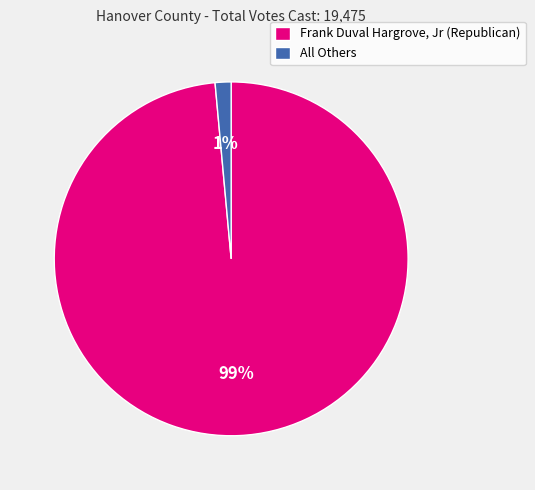

Combined, do All Others and Frank Duval Hargrove, Jr (Republican) account for over 50%?

Yes